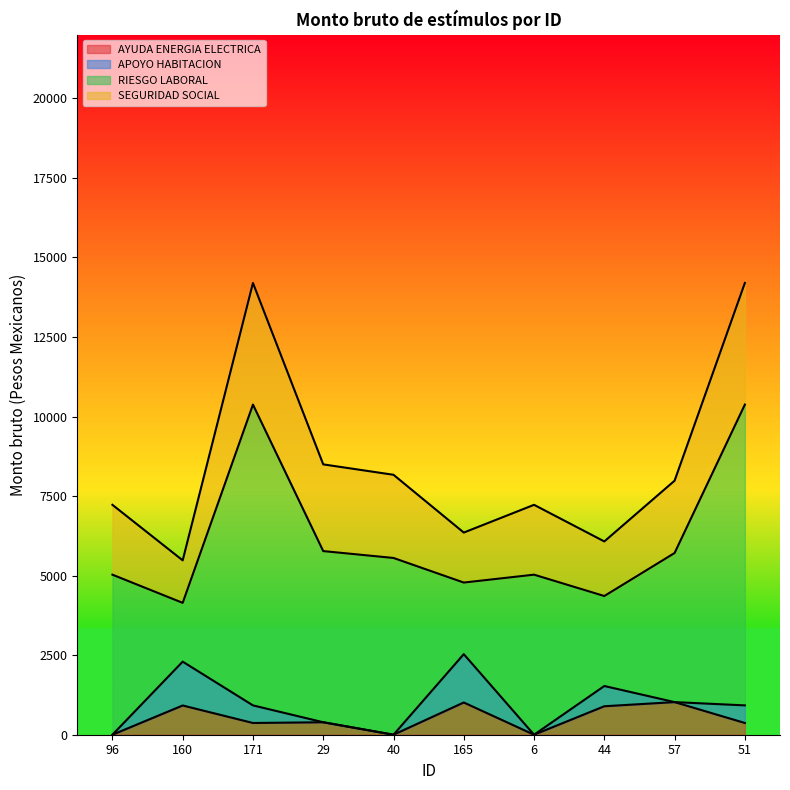

Which category has the highest value in the SEGURIDAD SOCIAL series?

171